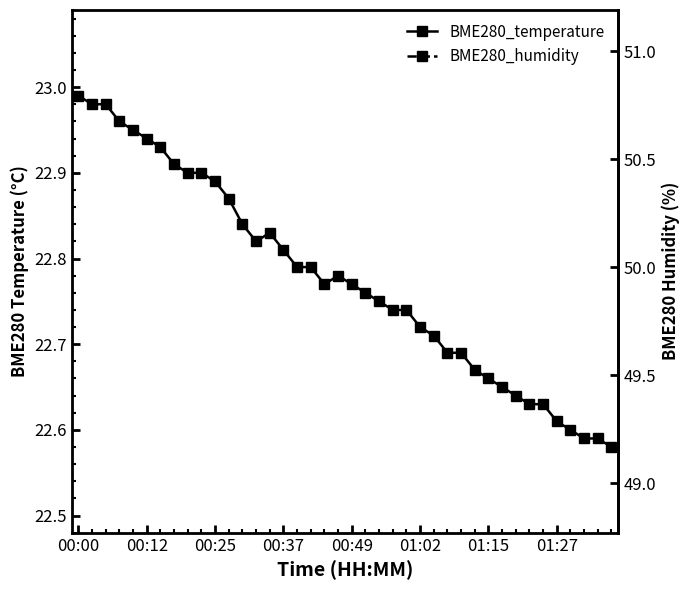

What are all the series names shown in the legend?

BME280_temperature, BME280_humidity